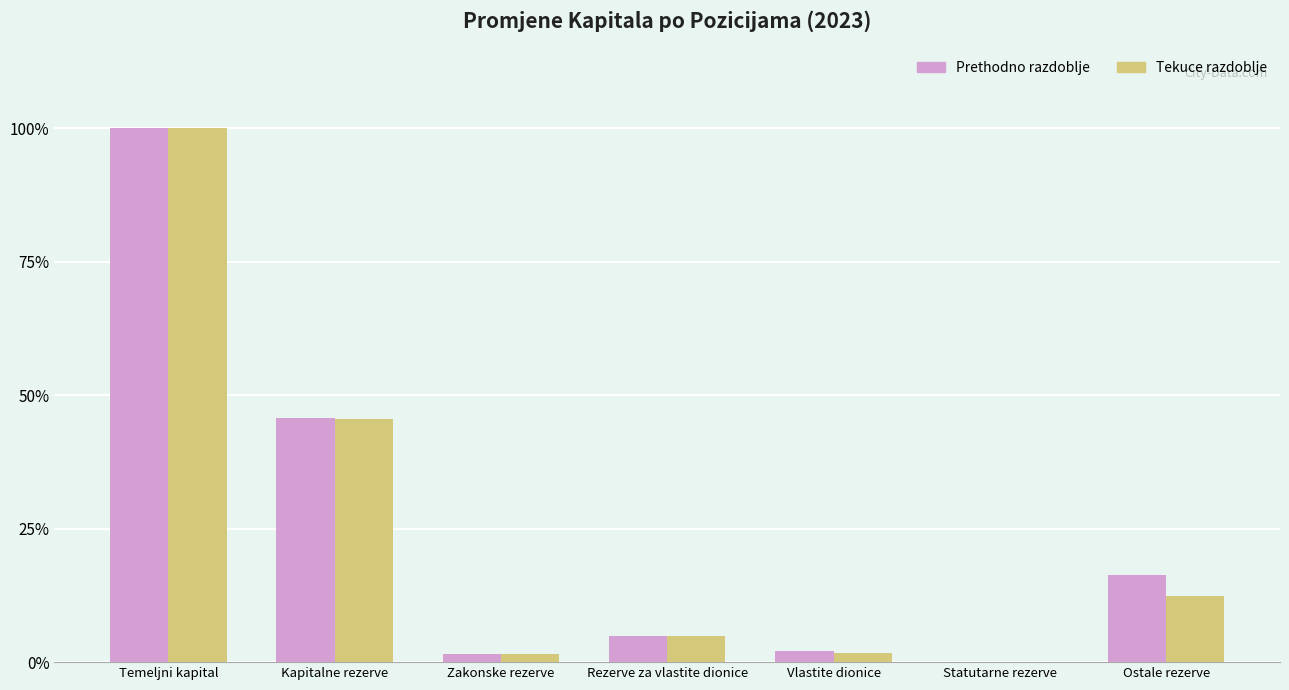

What is the maximum value shown in the chart?

100.0